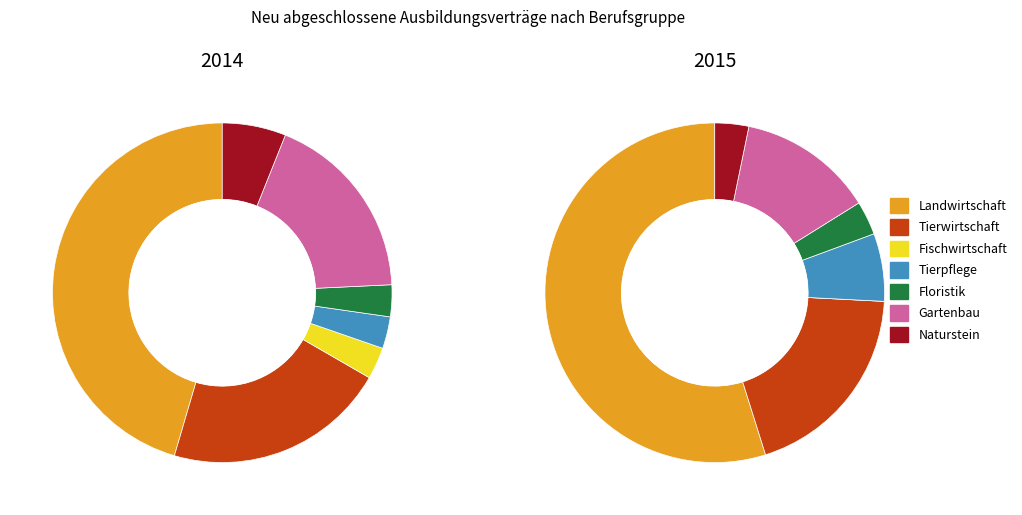

True or false: 3 accounts for 3% of the total.

True